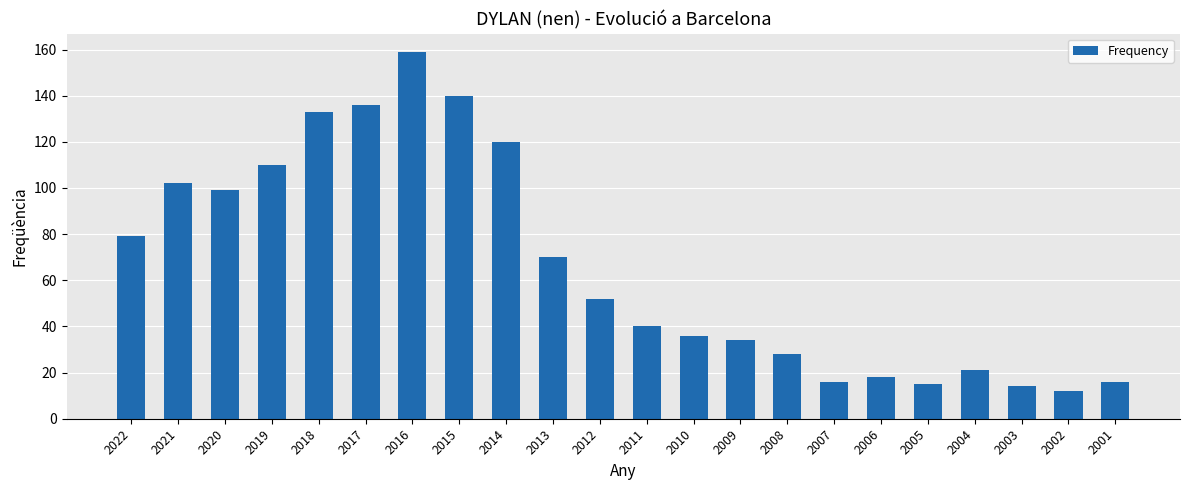

Reading left to right, list all the values displayed in this chart.

2022=79	2021=102	2020=99	2019=110	2018=133	2017=136	2016=159	2015=140	2014=120	2013=70	2012=52	2011=40	2010=36	2009=34	2008=28	2007=16	2006=18	2005=15	2004=21	2003=14	2002=12	2001=16